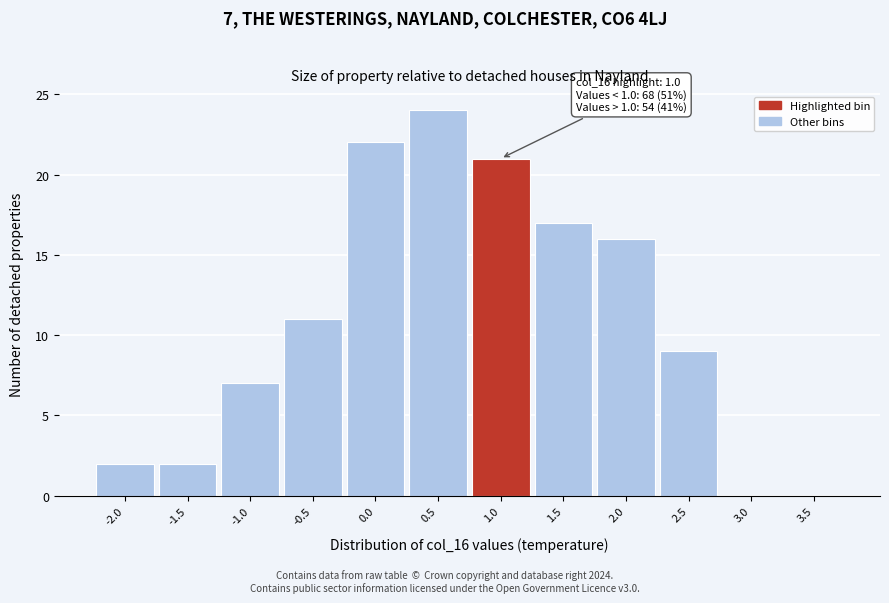

Reading left to right, extract all data points from this chart.

-2.0=2	-1.5=2	-1.0=7	-0.5=11	0.0=22	0.5=24	1.0=21	1.5=17	2.0=16	2.5=9	3.0=0	3.5=0